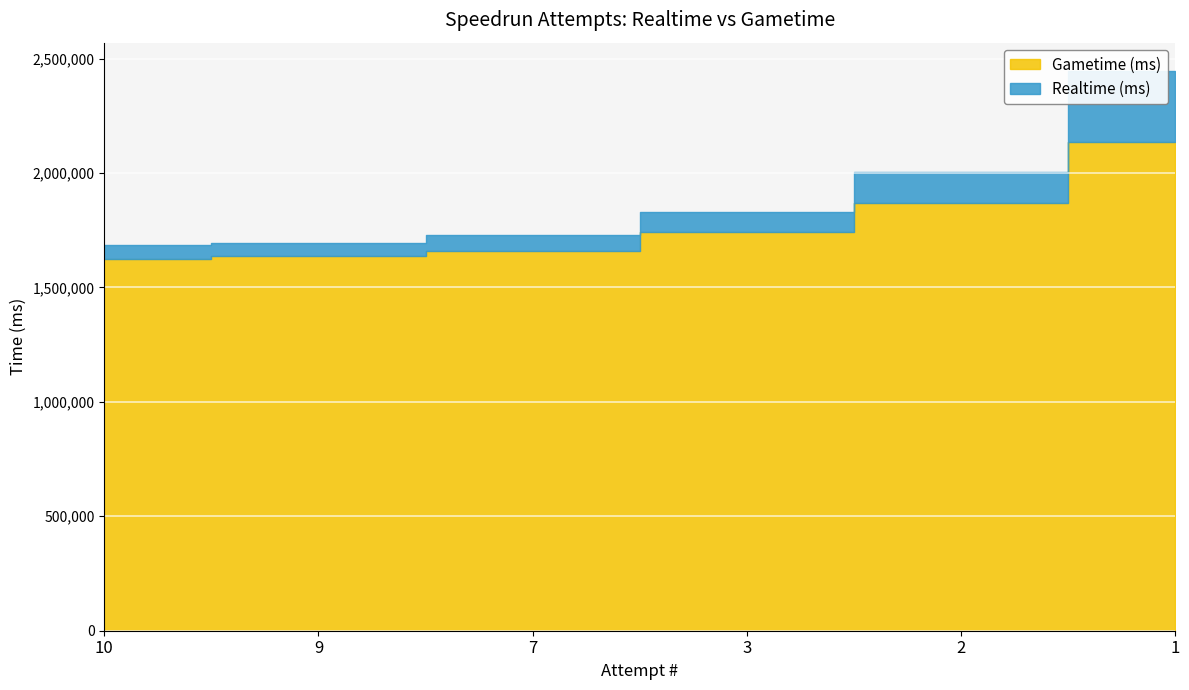

What is the sum of the Realtime (ms) values at 9 and 10?

3380306